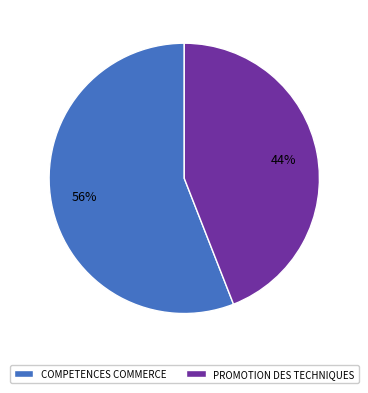

Which has a higher value, COMPETENCES COMMERCE or PROMOTION DES TECHNIQUES?

COMPETENCES COMMERCE